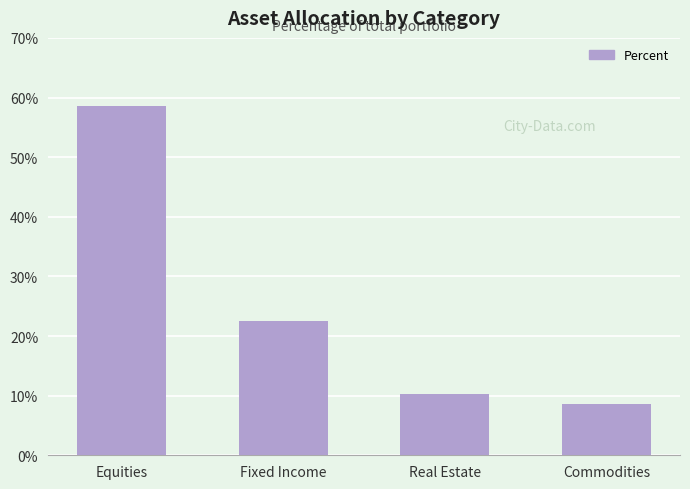

Which category has the highest value across all series?

Equities